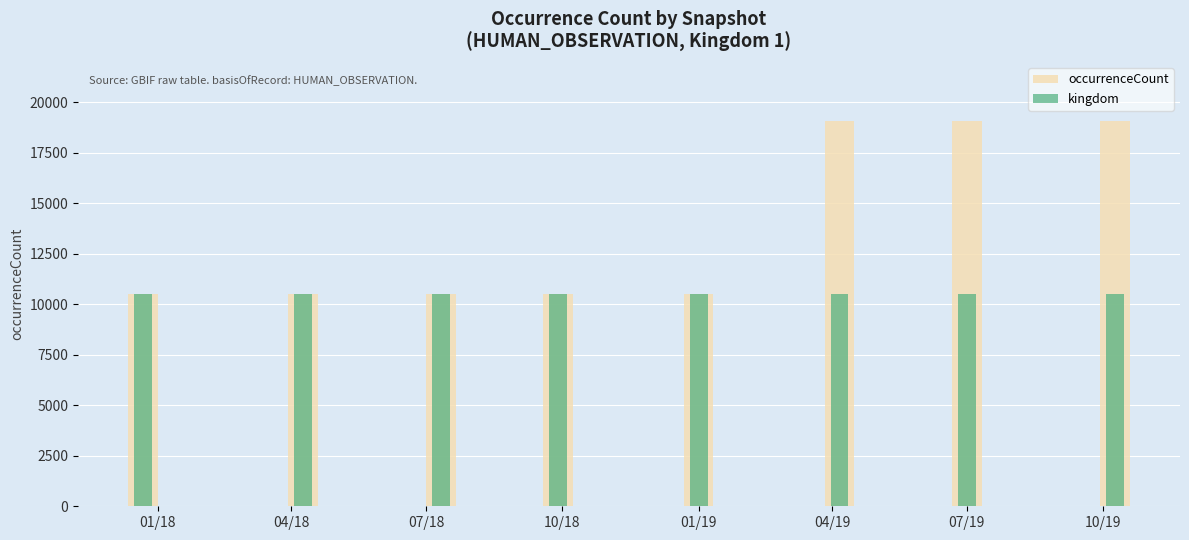

True or false: kingdom has a value of 10508 at 01/18.

True